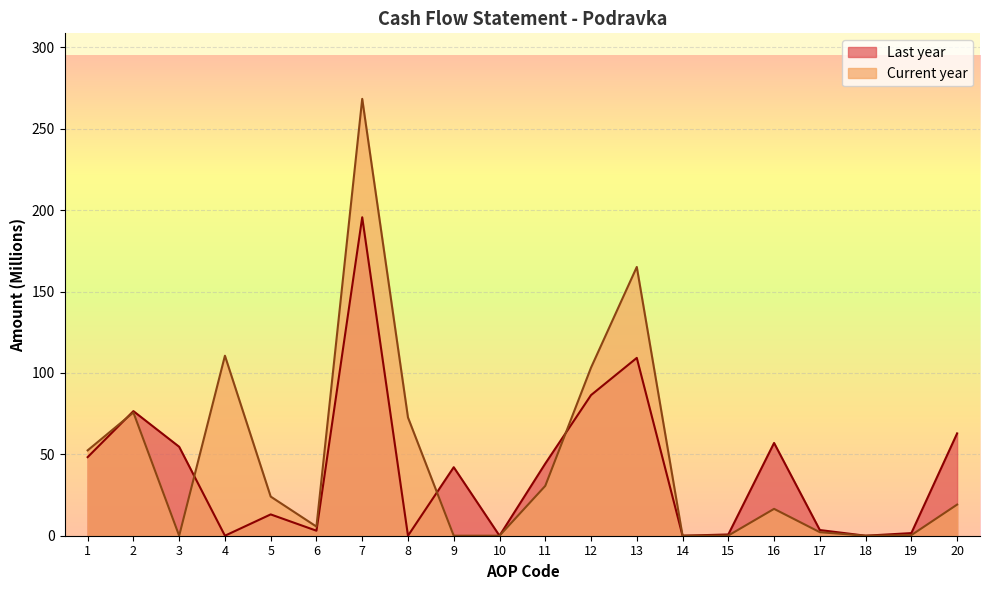

What is the difference between the maximum and minimum values in the Current year series?

268.4